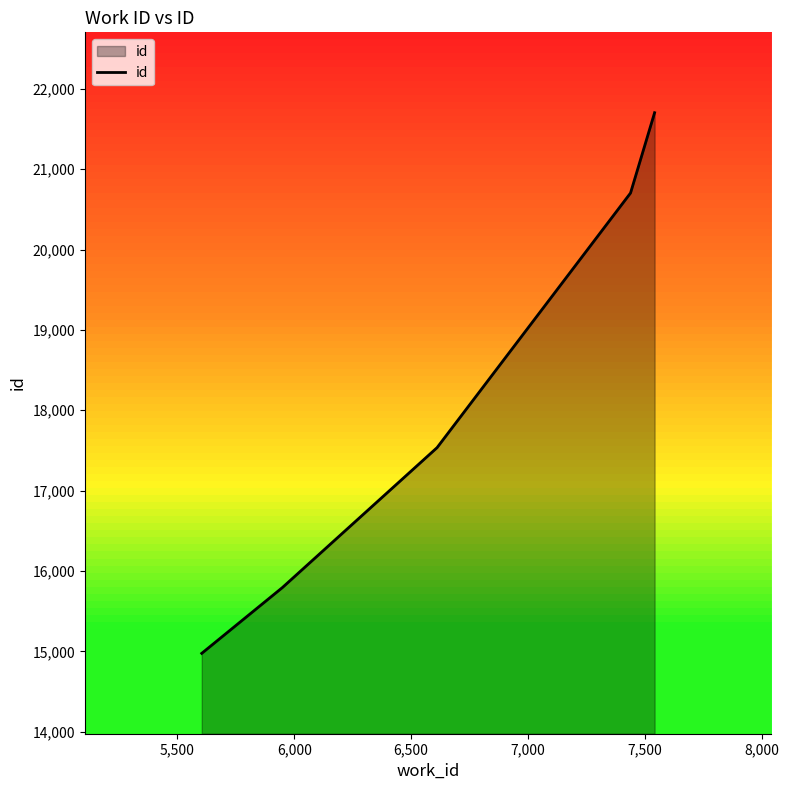

What is the difference between the second highest and minimum values?

5727